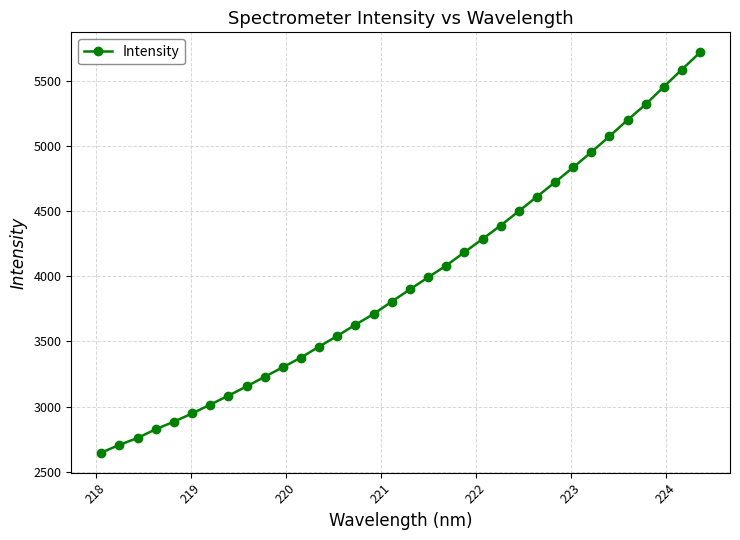

What is the minimum value shown in the chart?

2645.1